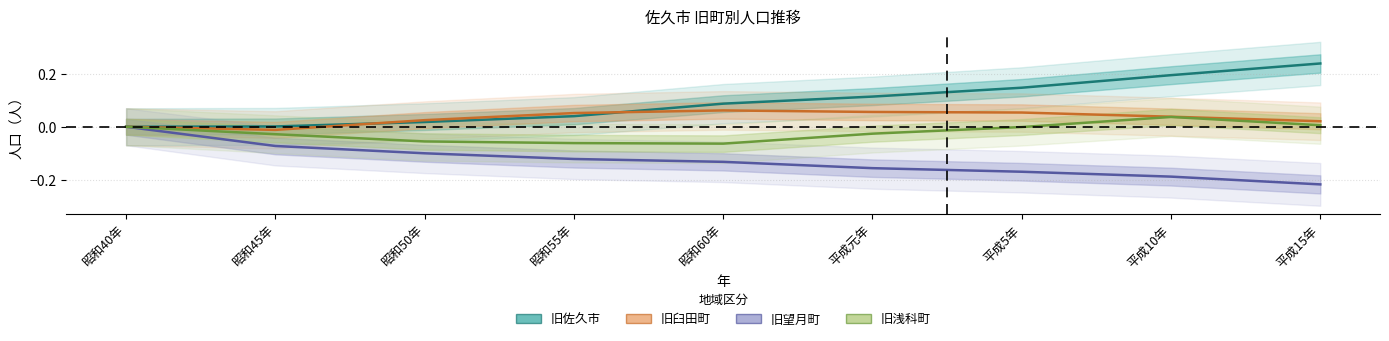

What is the average value of the 旧望月町 series?

-0.1